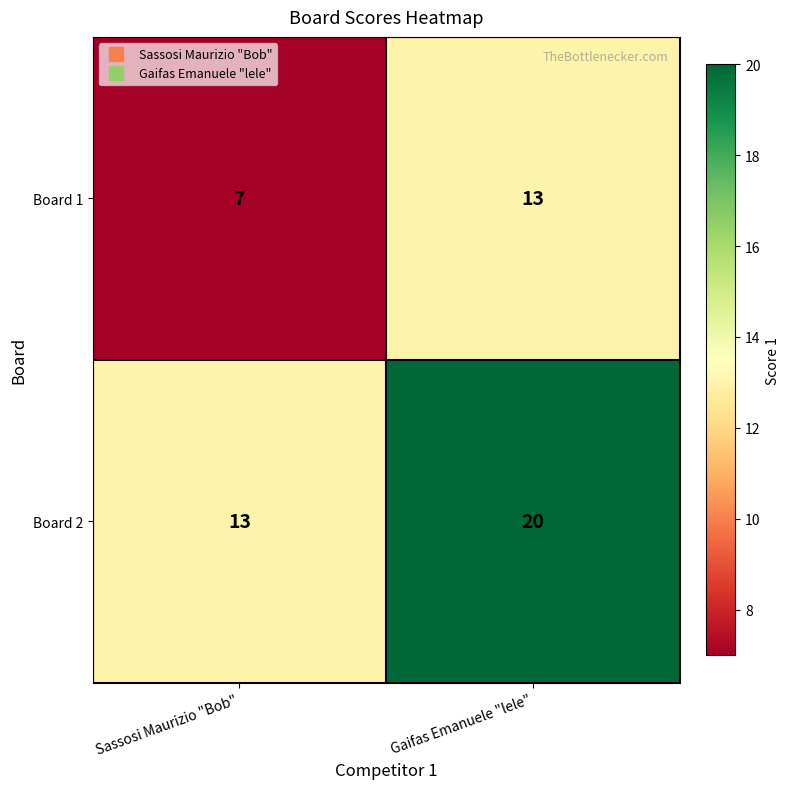

What value does the Board 1 series have at Sassosi Maurizio "Bob"?

7